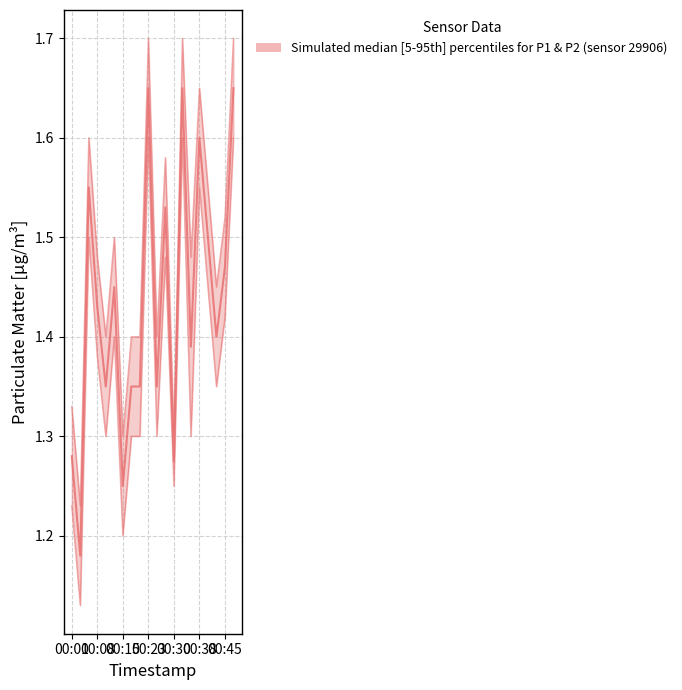

Is this an area chart (filled region under the line)?

No